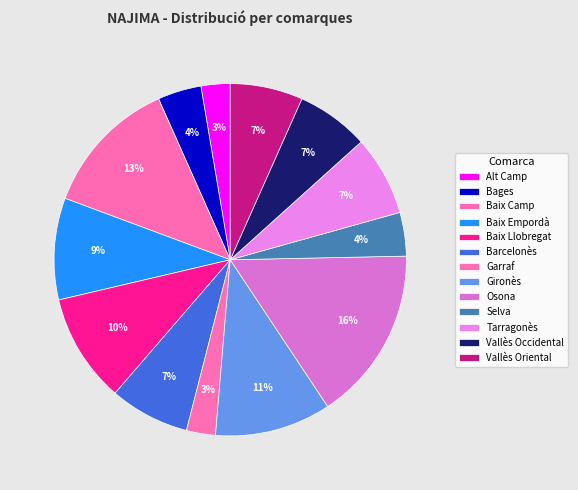

How many slices are in this pie chart?

13